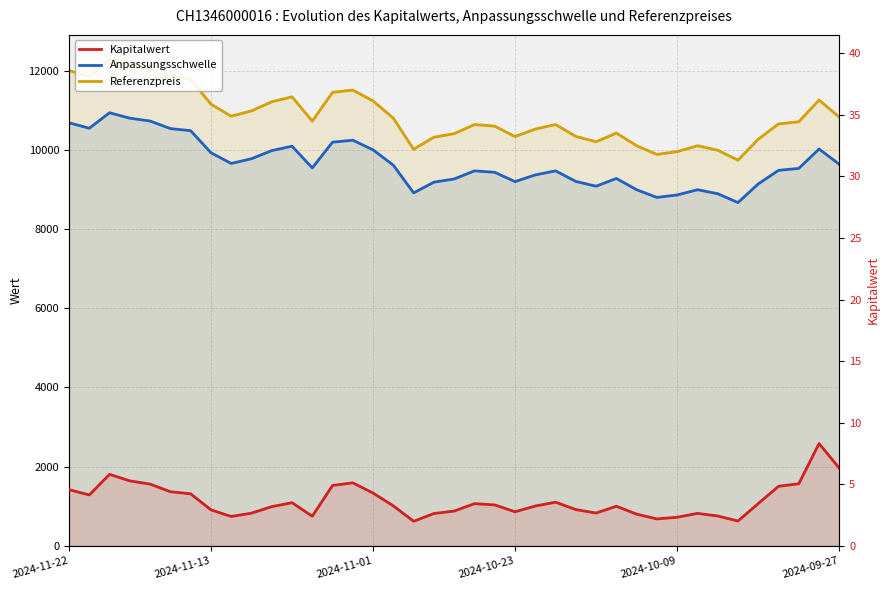

Reading left to right, list all the values displayed in this chart.

Anpassungsschwelle: 10684.5	10546.5	10938.1	10800.1	10729.0	10537.6	10484.2	9928.0	9656.5	9776.6	9981.4	10092.6	9545.2	10195.0	10243.9	9999.1	9612.0	8913.4	9184.8	9264.9	9469.6	9434.0	9198.1	9367.2	9469.6	9202.6	9082.5	9278.2	8993.5	8798.5	8860.8	8993.5	8892.9	8668.6	9140.3	9483.0	9531.9	10021.4	9634.2
Referenzpreis: 12005.0	11850.0	12290.0	12135.0	12055.0	11840.0	11780.0	11155.0	10850.0	10985.0	11215.0	11340.0	10725.0	11455.0	11510.0	11235.0	10800.0	10015.0	10320.0	10410.0	10640.0	10600.0	10335.0	10525.0	10640.0	10340.0	10205.0	10425.0	10105.0	9886.0	9956.0	10105.0	9992.0	9740.0	10270.0	10655.0	10710.0	11260.0	10825.0
Kapitalwert: 4.6	4.1	5.8	5.3	5.0	4.4	4.2	2.9	2.4	2.6	3.2	3.5	2.4	4.9	5.1	4.3	3.2	2.0	2.6	2.8	3.4	3.3	2.8	3.2	3.5	2.9	2.7	3.2	2.6	2.2	2.3	2.6	2.4	2.0	3.4	4.8	5.0	8.3	6.3